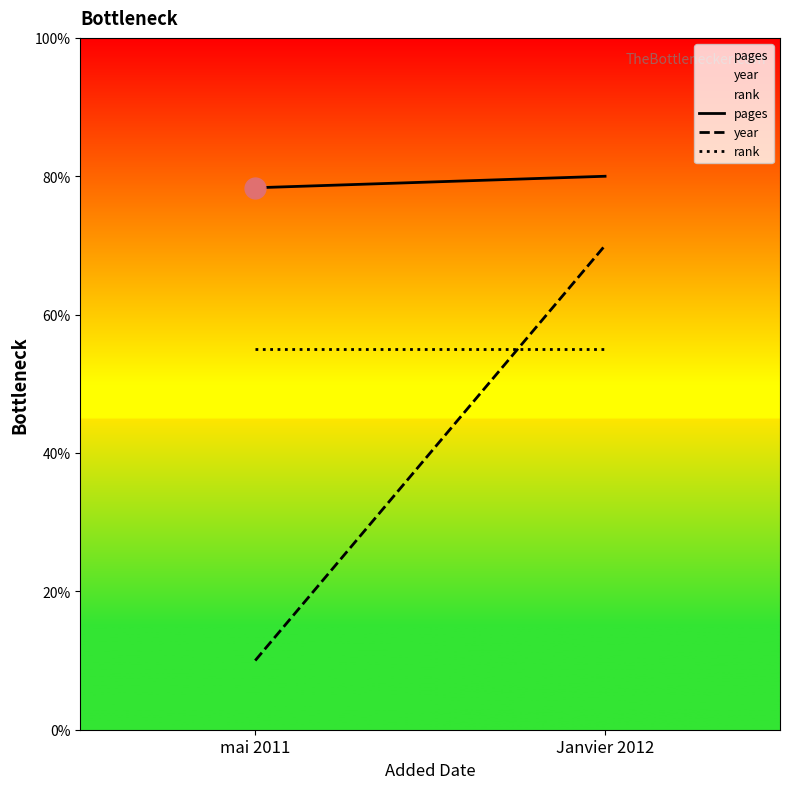

At how many categories does at least one series exceed 75?

2